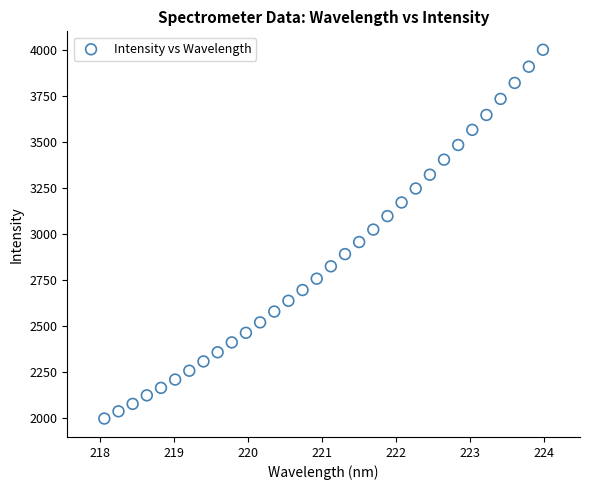

What is the range of X values (max minus min)?

5.9